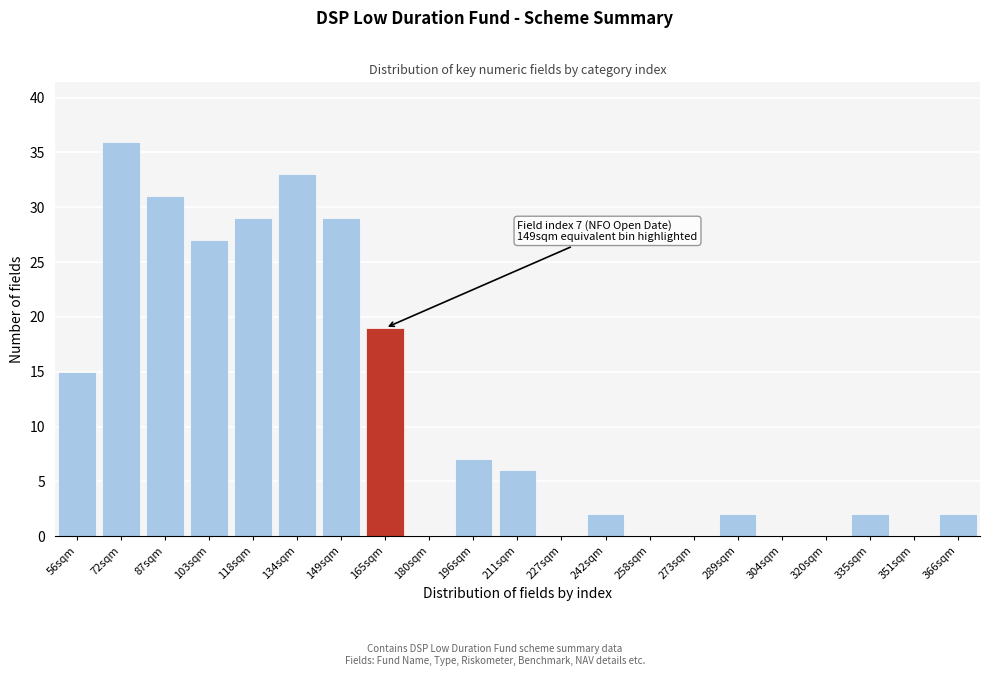

Reading left to right, extract all data points from this chart.

56sqm=15	72sqm=36	87sqm=31	103sqm=27	118sqm=29	134sqm=33	149sqm=29	165sqm=19	180sqm=0	196sqm=7	211sqm=6	227sqm=0	242sqm=2	258sqm=0	273sqm=0	289sqm=2	304sqm=0	320sqm=0	335sqm=2	351sqm=0	366sqm=2